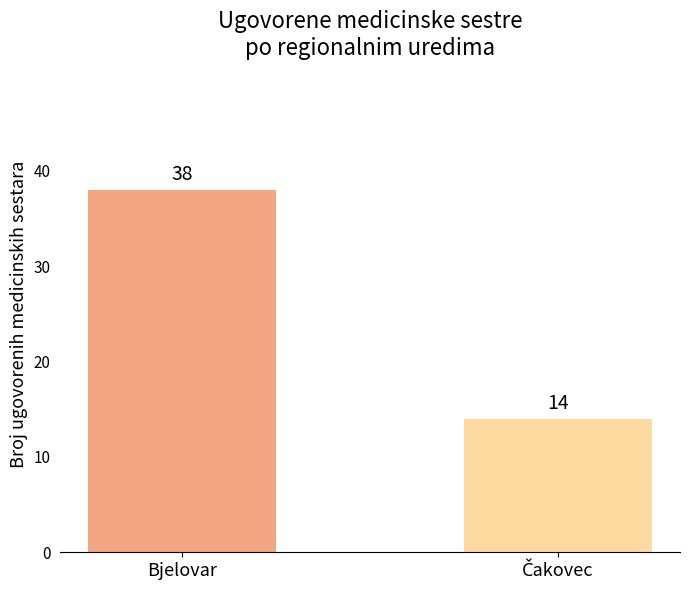

What is the smallest value displayed?

14